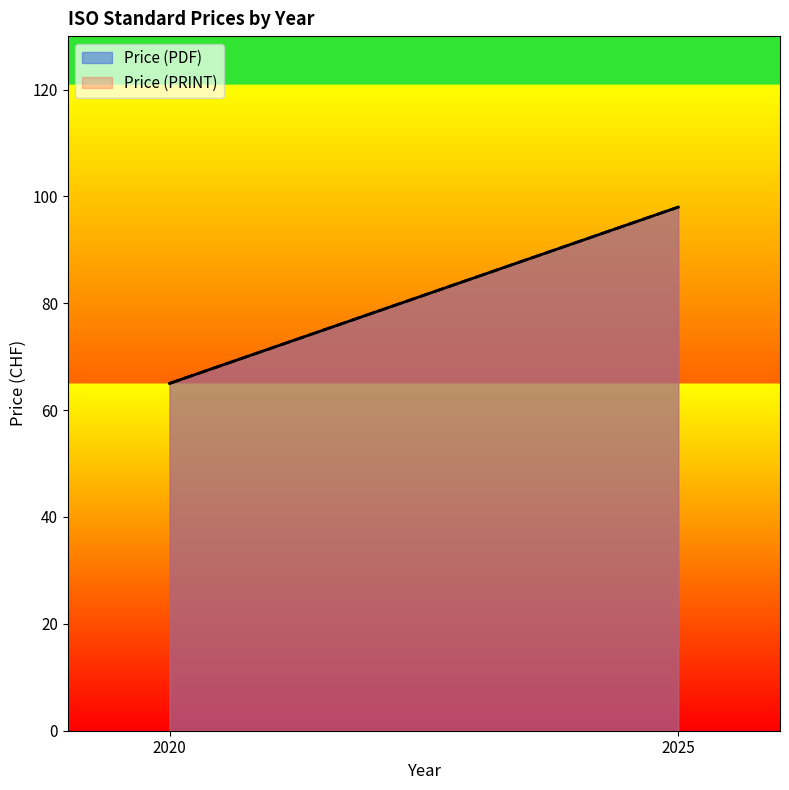

Which series has the largest total across all categories?

Price (PDF)